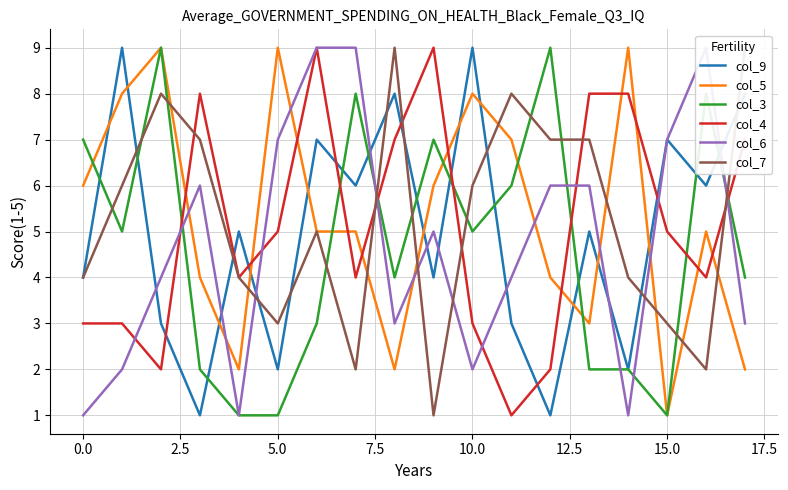

True or false: col_4 has a value of 5 at 15.0.

True